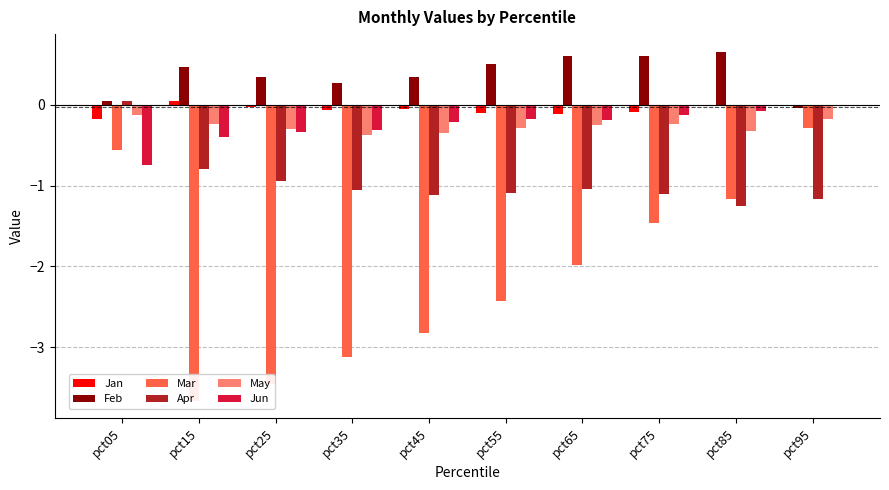

Is the value of Feb at pct25 greater than the value of Jun at pct45?

Yes